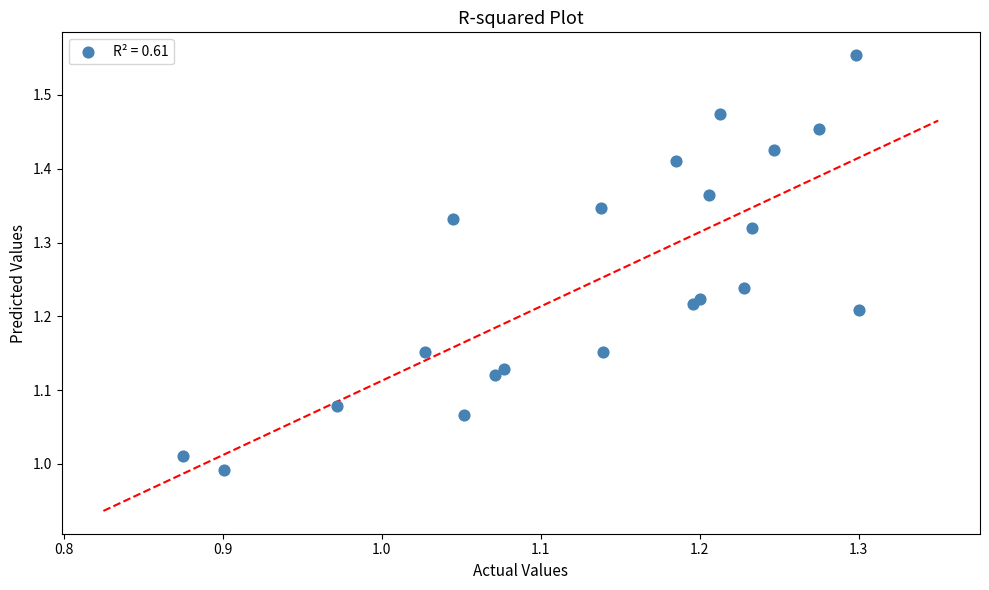

What is the range of X values (max minus min)?

0.4